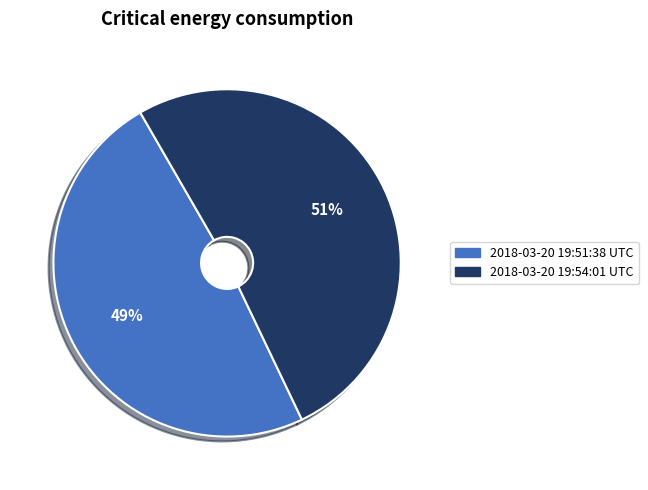

Is the sum of 2018-03-20 19:51:38 UTC and 2018-03-20 19:54:01 UTC greater than half?

Yes